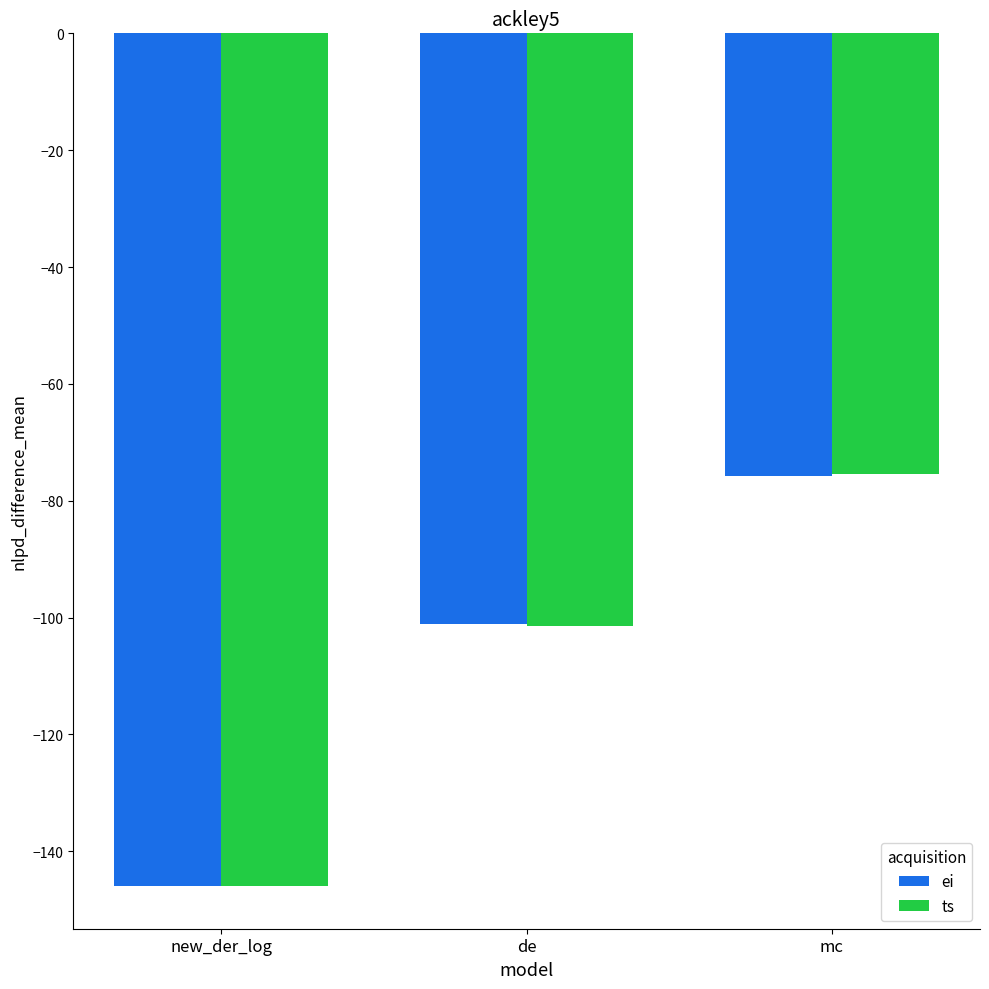

What is the difference between the maximum and second lowest values in the ei series?

25.4